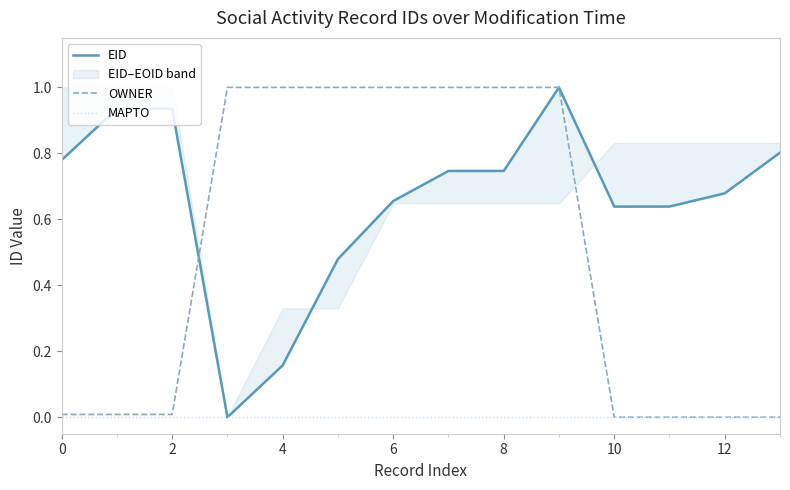

The OWNER series shows 1.0 at 9. True or false?

True